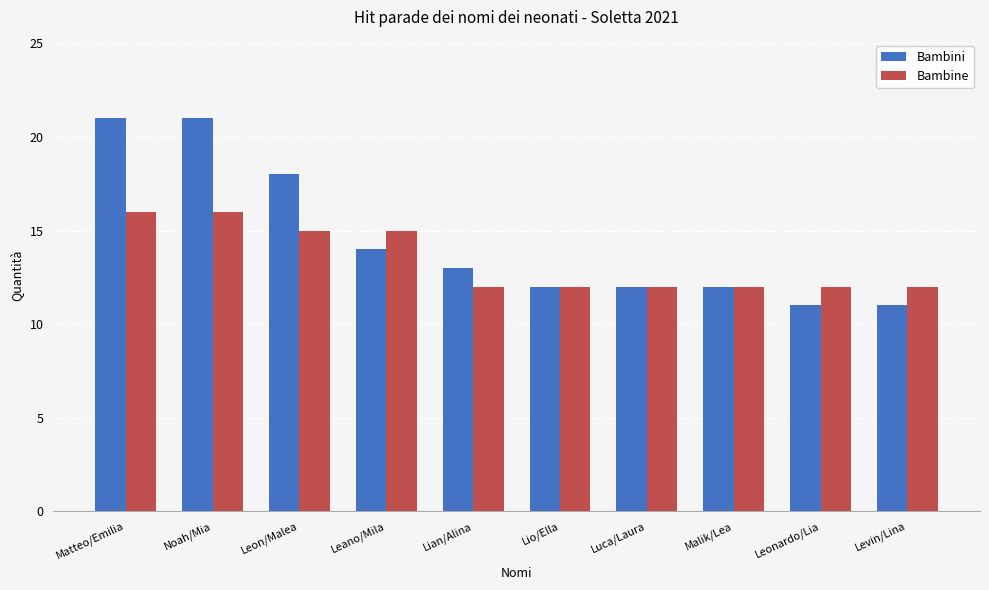

True or false: Bambine has a value of 16 at Matteo/Emilia.

True